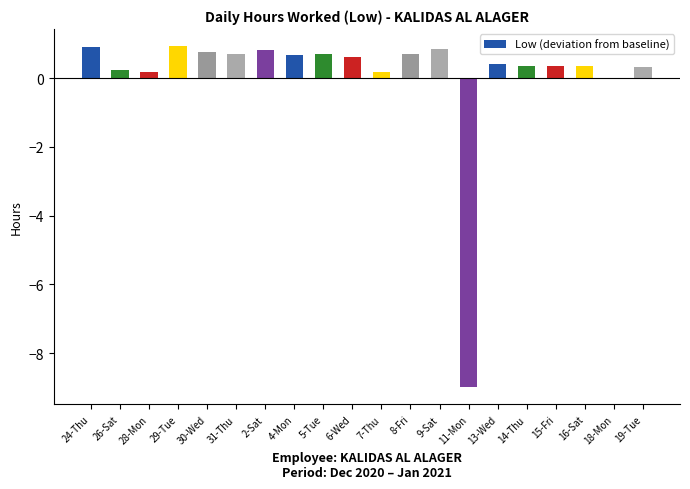

Count the number of data series in this chart.

1